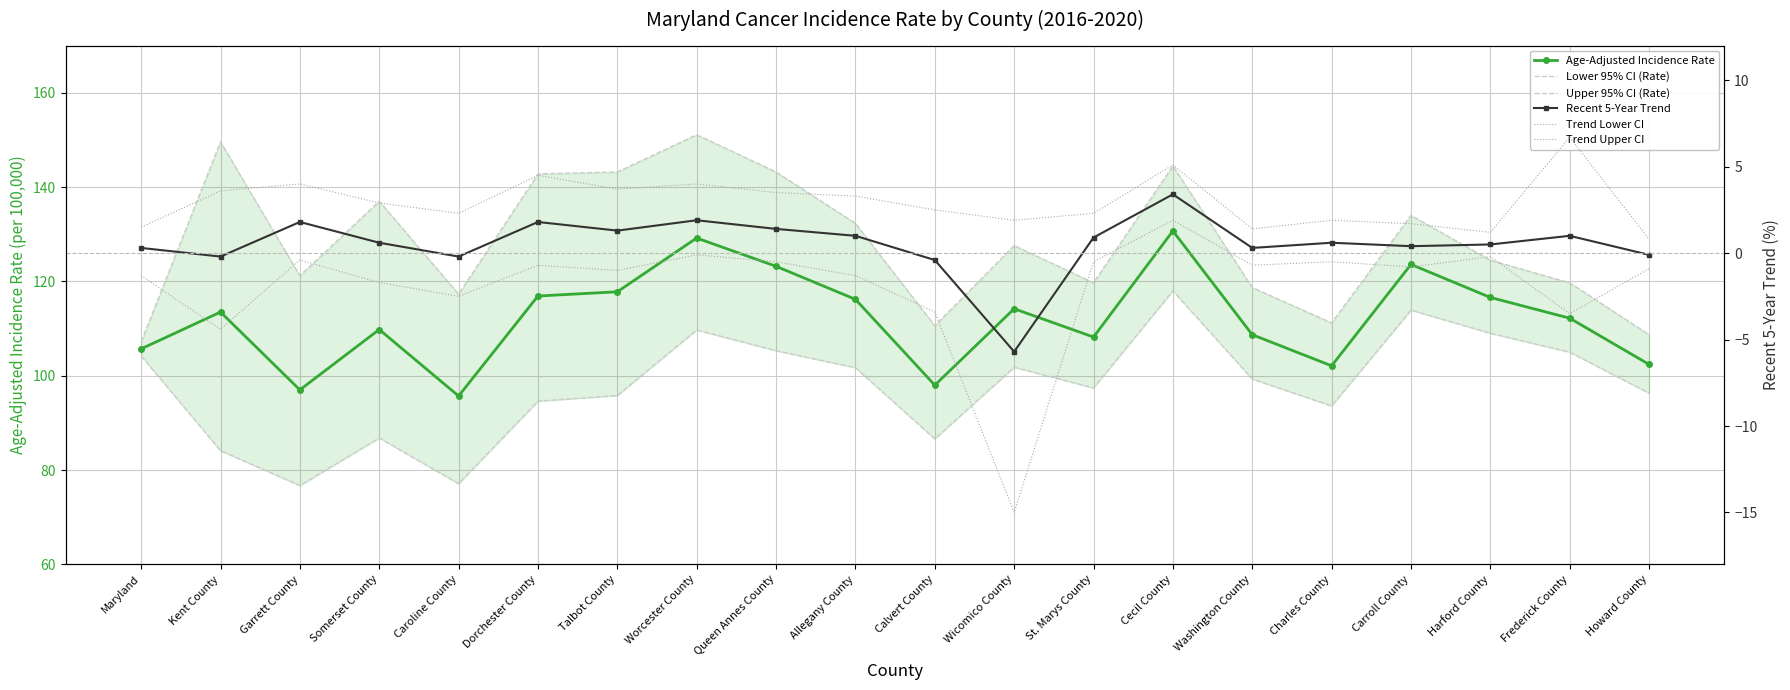

At how many categories does at least one series exceed 130?

9